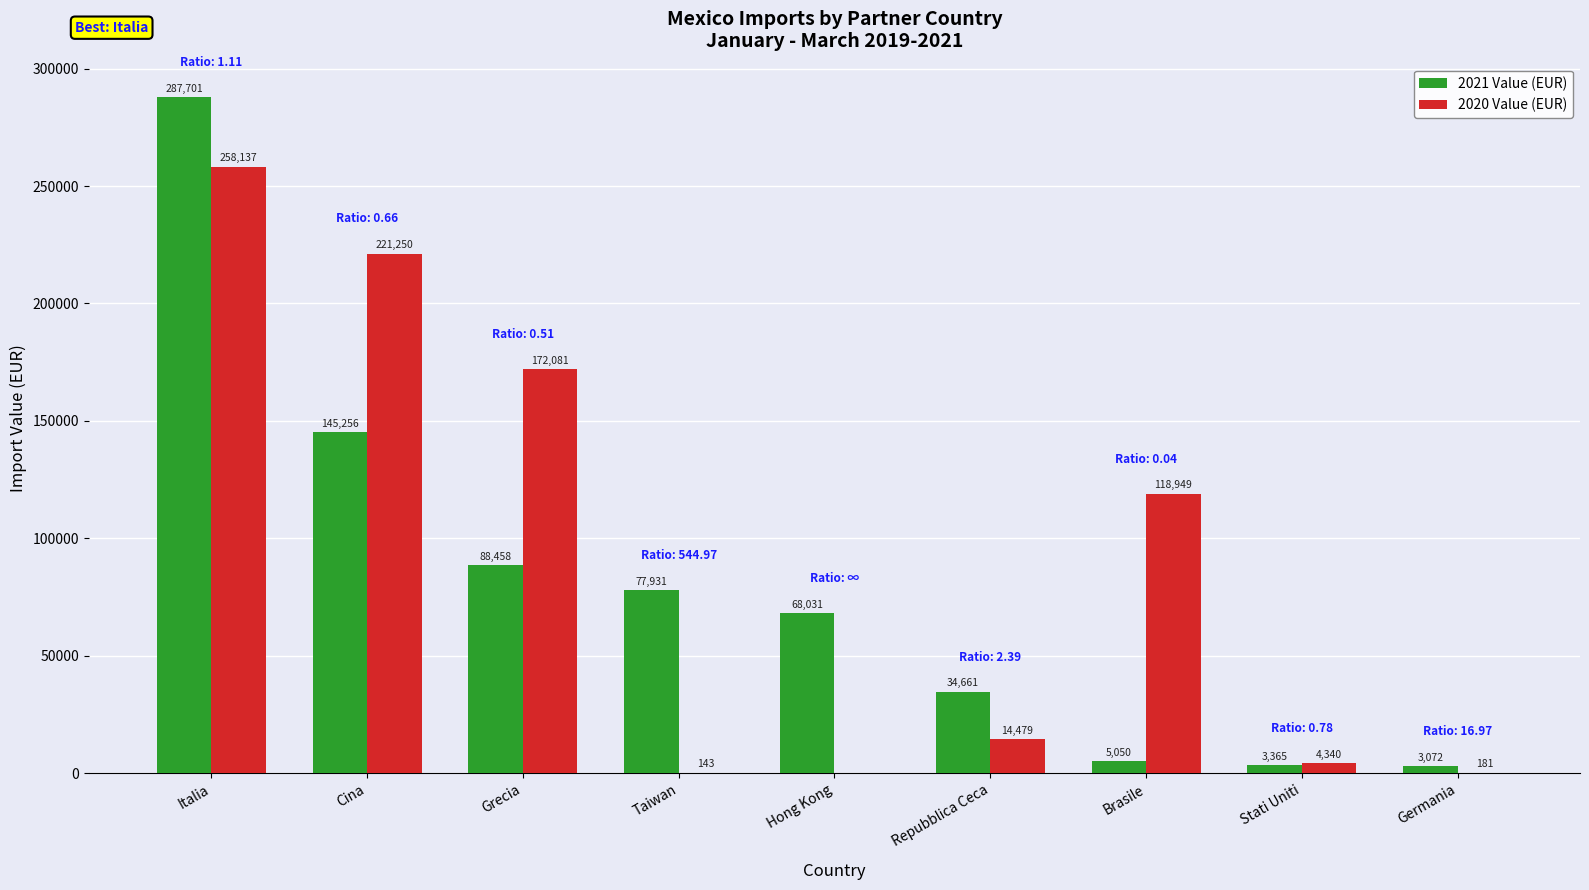

At which category is the sum across all series the highest?

Italia